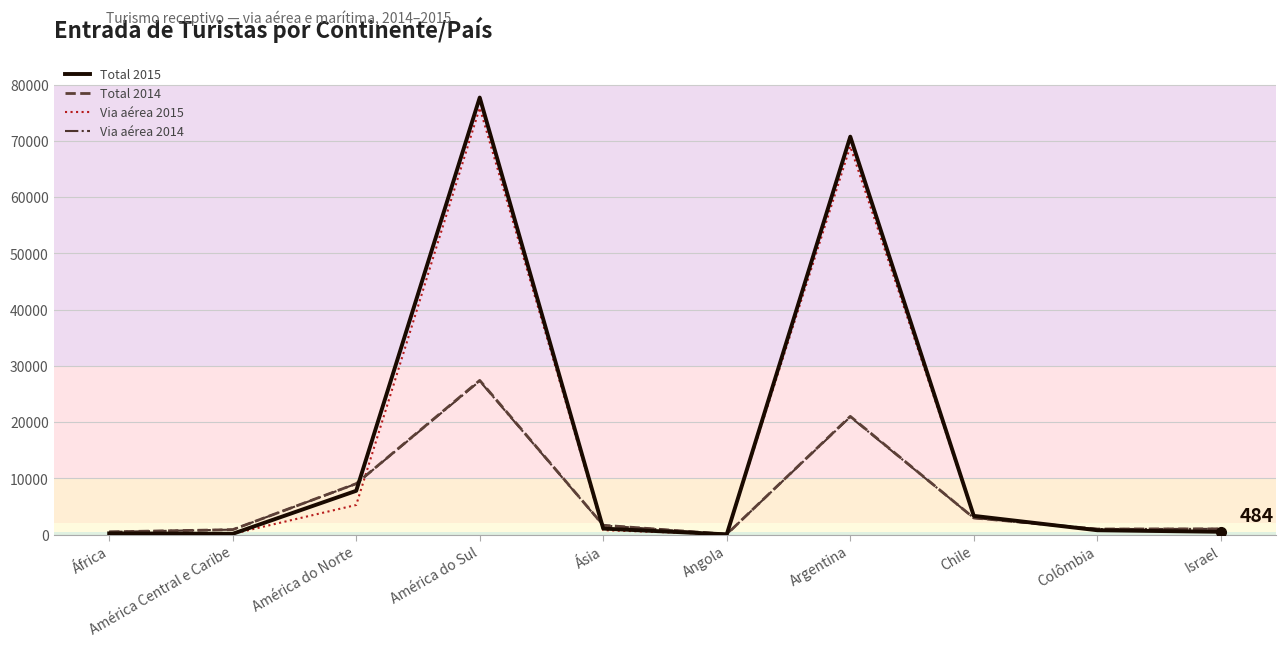

The Total 2015 series shows 3318 at Chile. True or false?

True